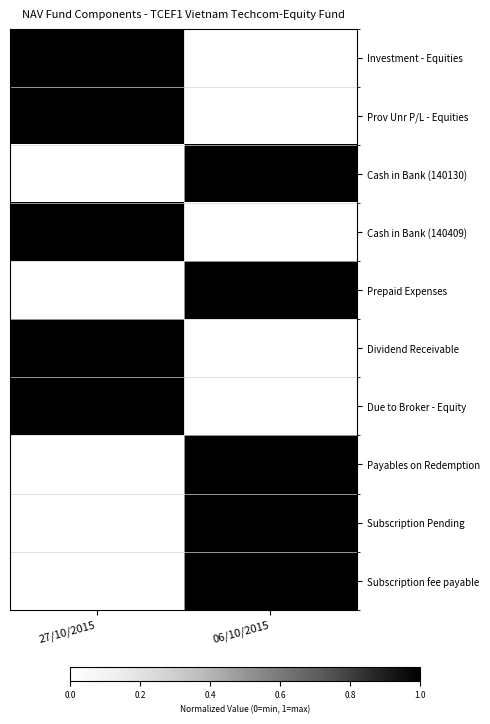

Between 27/10/2015 and 06/10/2015, which is larger?

27/10/2015